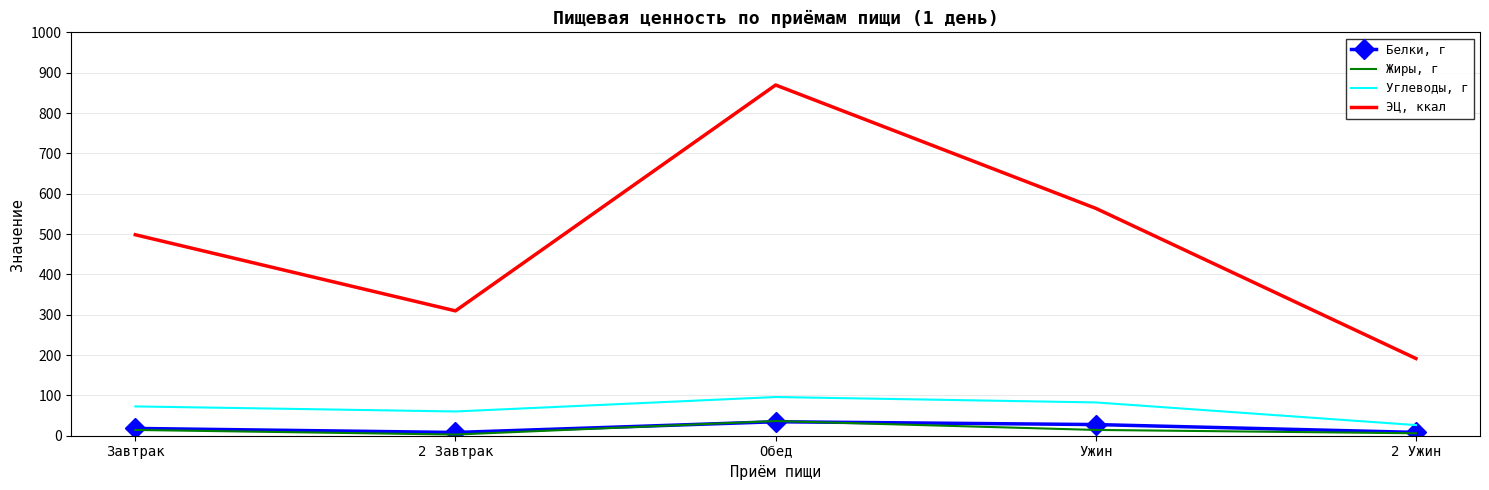

How many interior local peaks does the Углеводы, г series have?

1